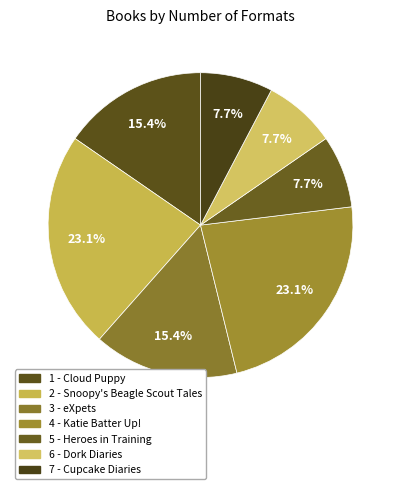

What percentage is the 1 - Cloud Puppy slice, to the nearest percent?

15%